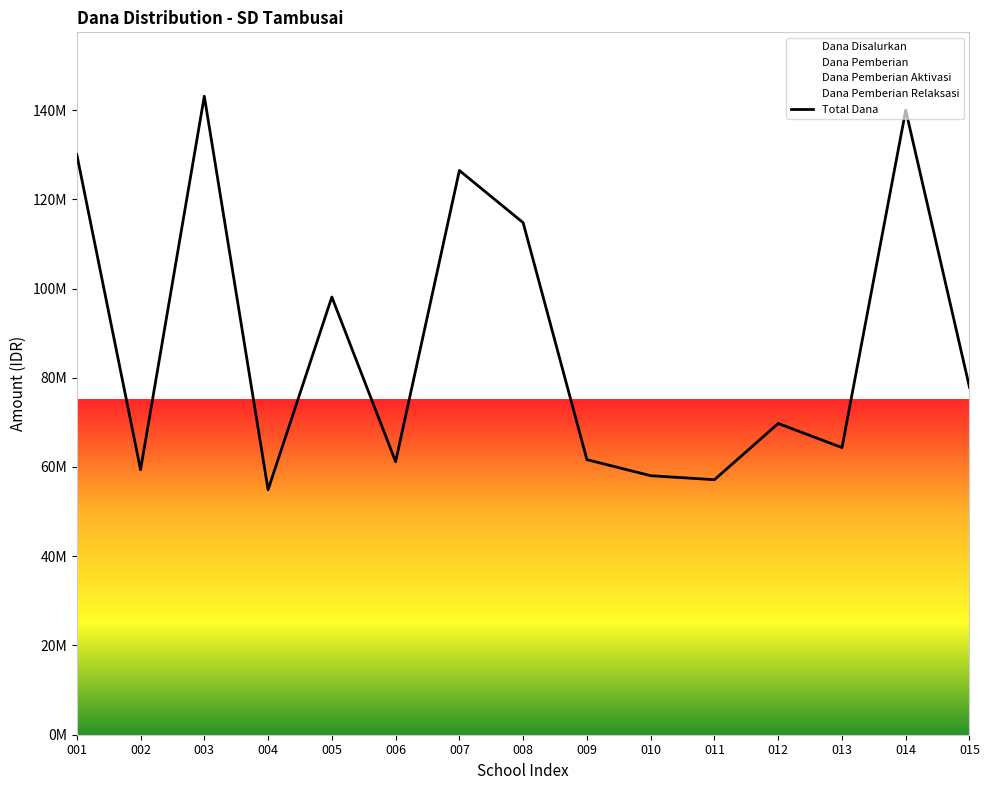

At which category does the data reach its first local peak?

003